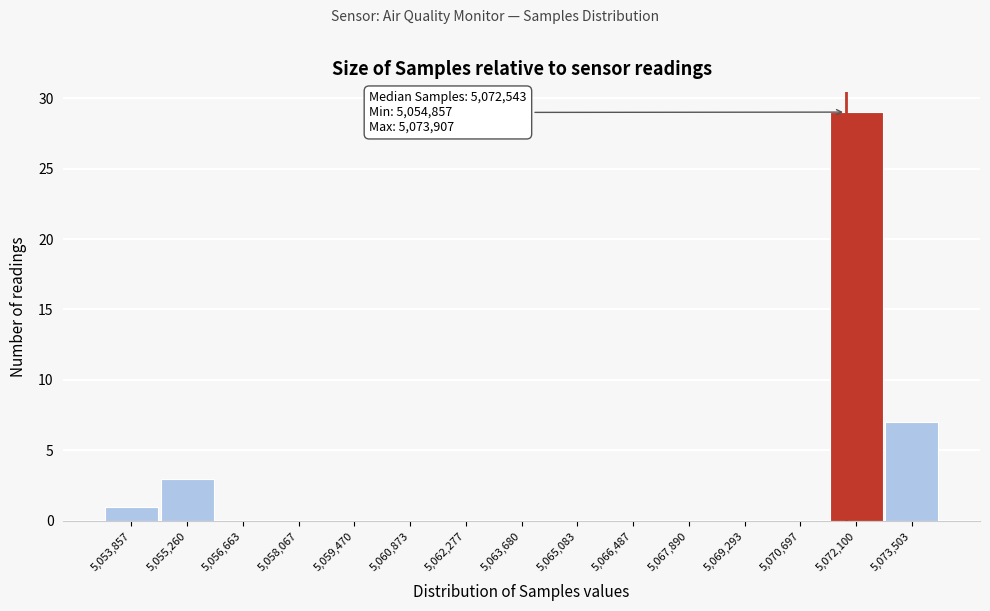

Reading left to right, transcribe all the data shown in this chart.

5,053,857=1	5,055,260=3	5,056,663=0	5,058,067=0	5,059,470=0	5,060,873=0	5,062,277=0	5,063,680=0	5,065,083=0	5,066,487=0	5,067,890=0	5,069,293=0	5,070,697=0	5,072,100=29	5,073,503=7